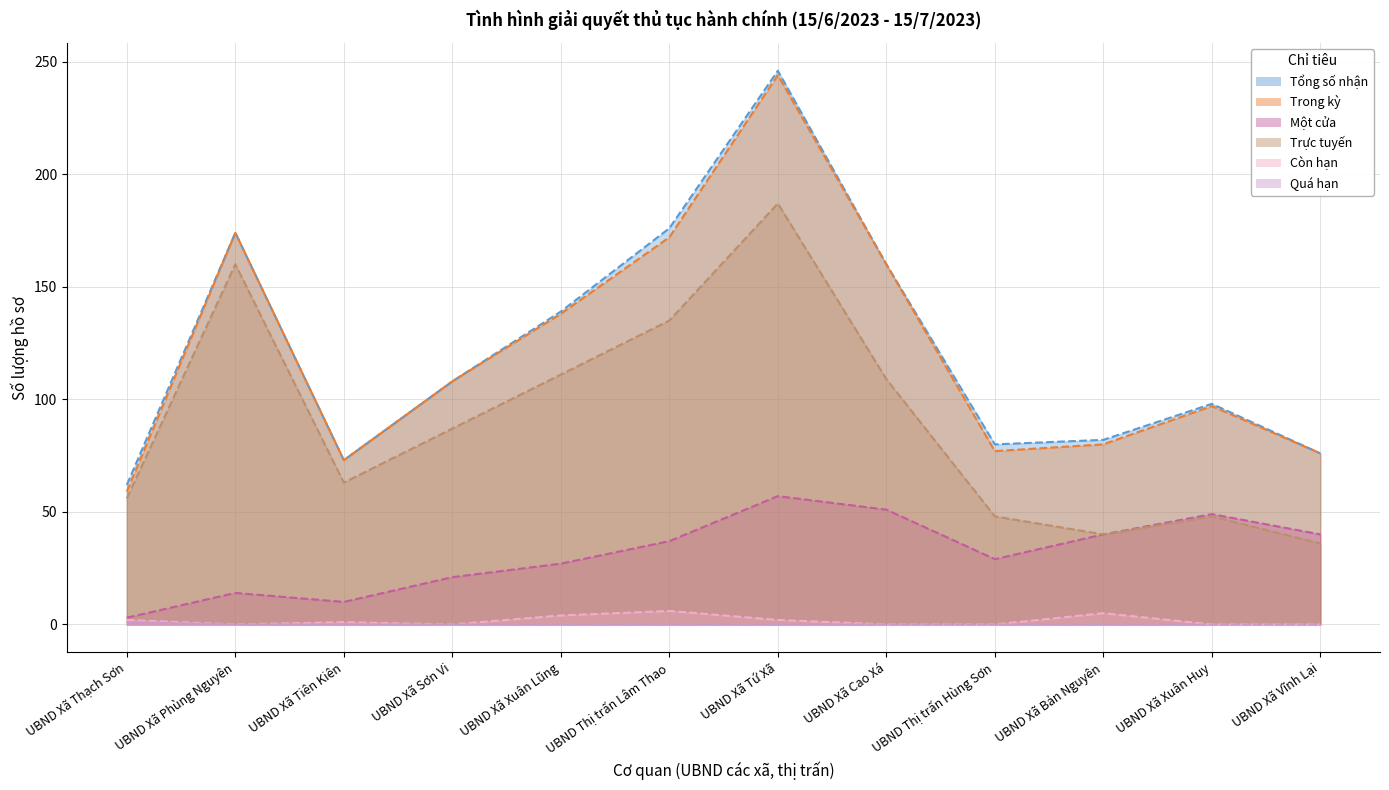

What are all the series names shown in the legend?

Tổng số nhận, Trong kỳ, Một cửa, Trực tuyến, Còn hạn, Quá hạn